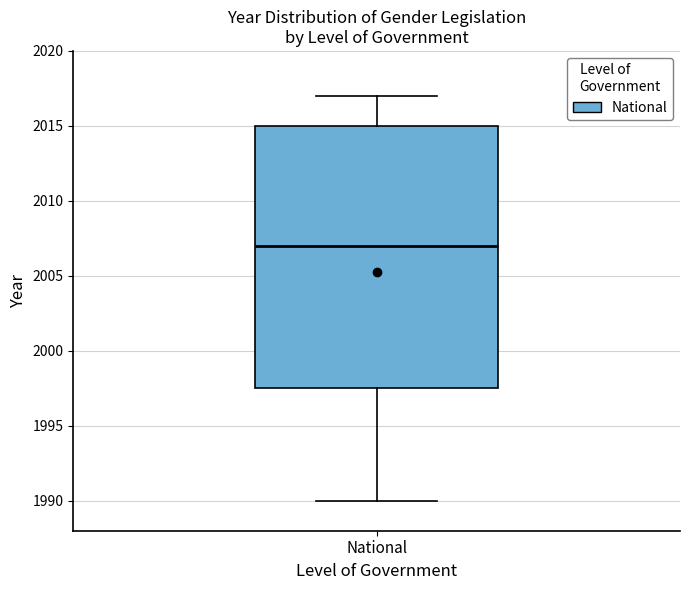

Transcribe this box plot: give where the median line is, the range the box spans, and where the two whiskers end, as read against the y-axis. The values are not printed on the chart, so give them approximately, as read against the axis.

median 2007.0, box 1997.5 to 2015.0, whiskers 1990.0 to 2017.0